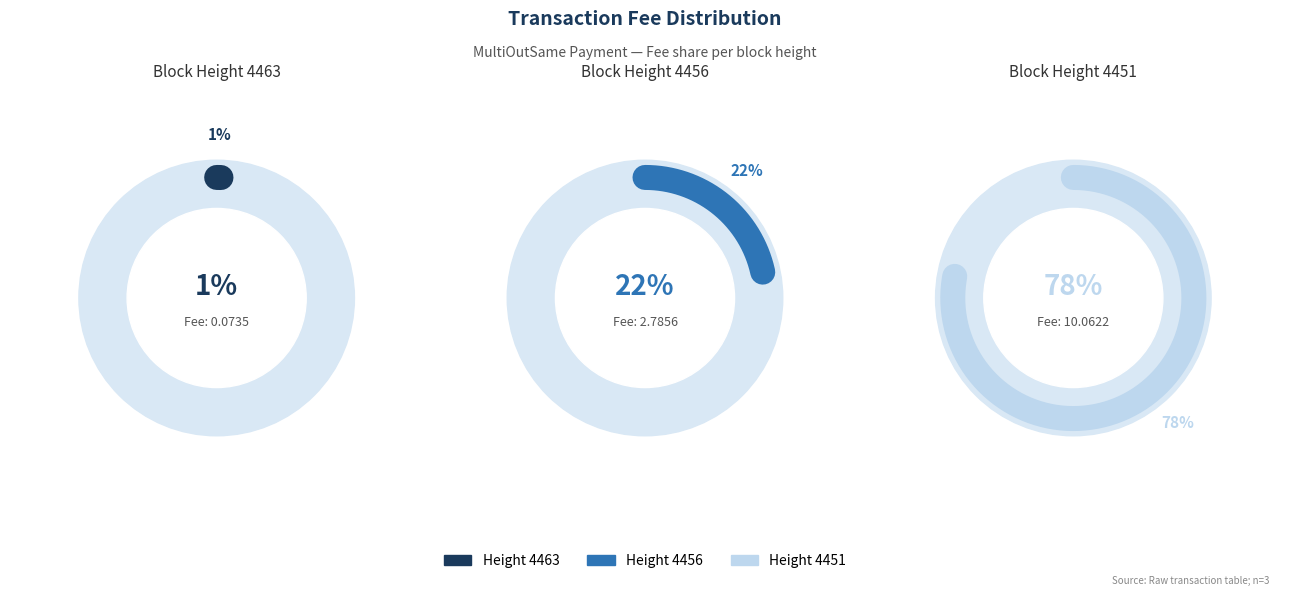

To the nearest percent, what portion does 4456 represent?

22%